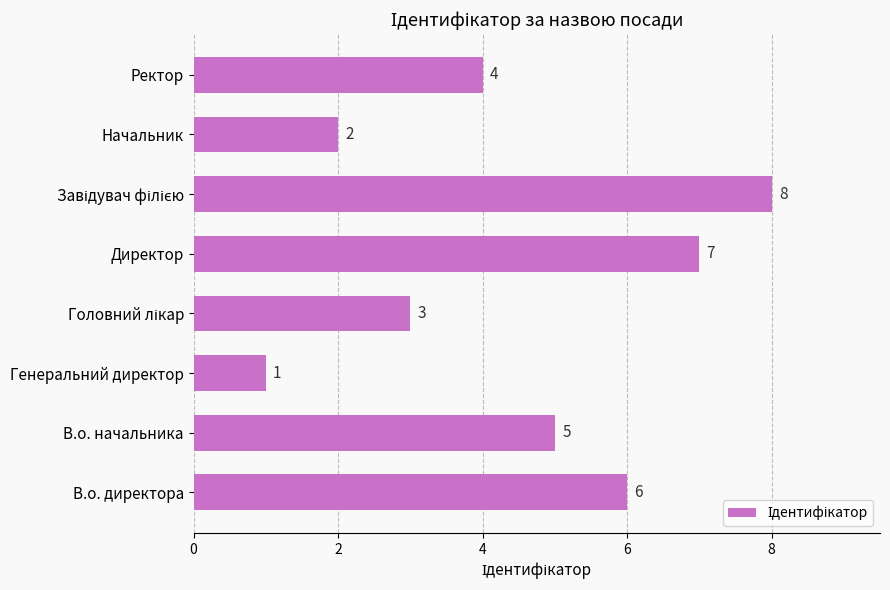

Reading bottom to top, list all the values displayed in this chart.

6	5	1	3	7	8	2	4